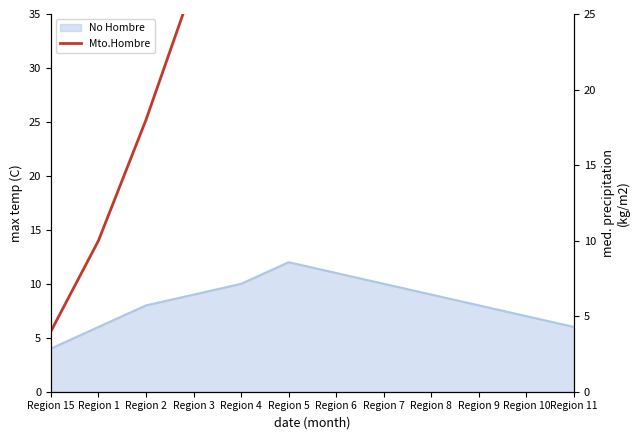

What is the label of the 1st point from the right?

Region 11